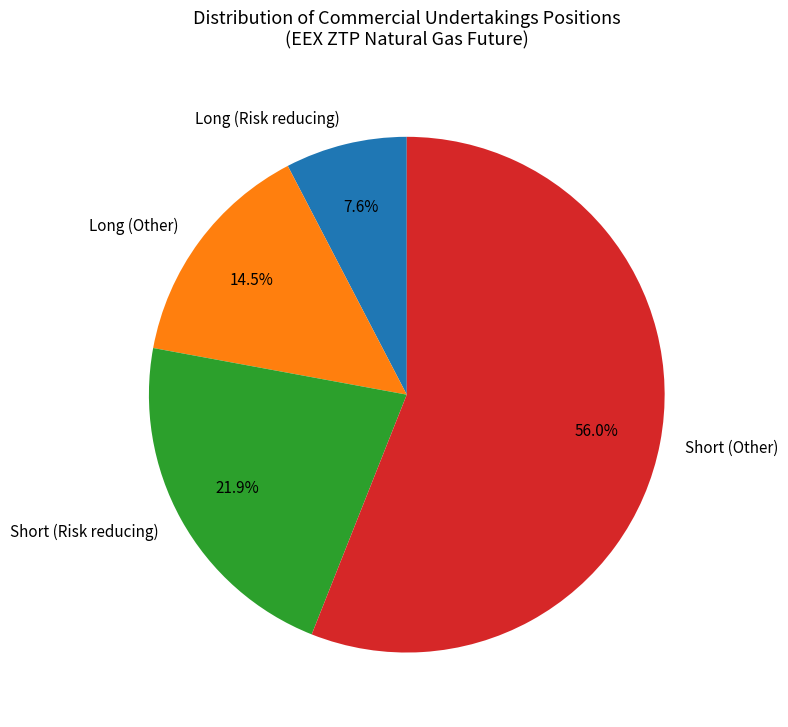

What is the smallest slice in the pie chart?

Long (Risk reducing)